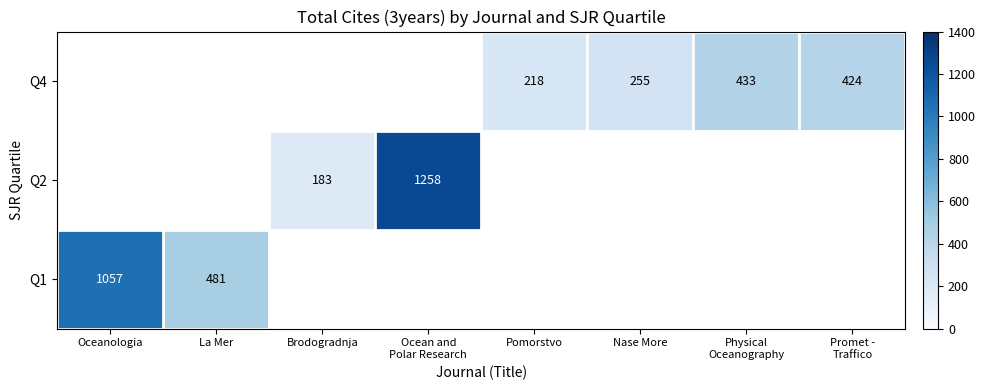

Is it true that Q1 equals 658.3 at Oceanologia?

False